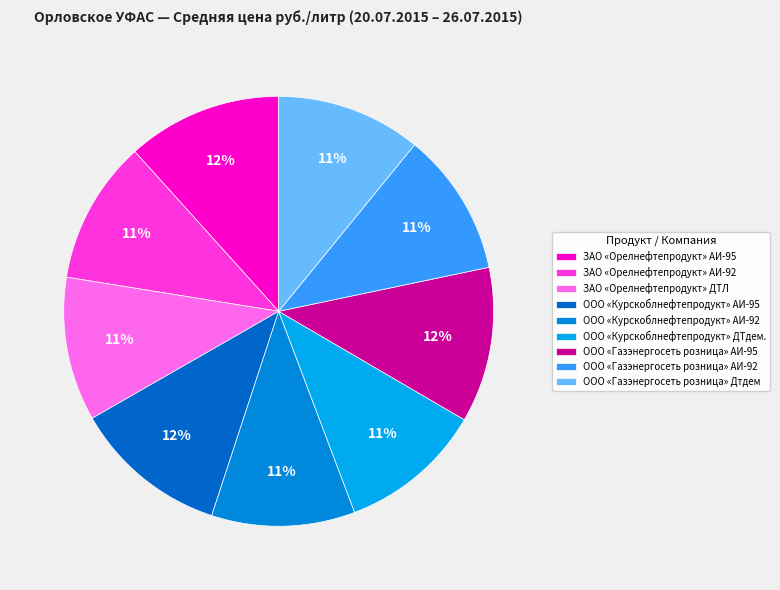

Is there any slice that represents more than half of the pie?

No